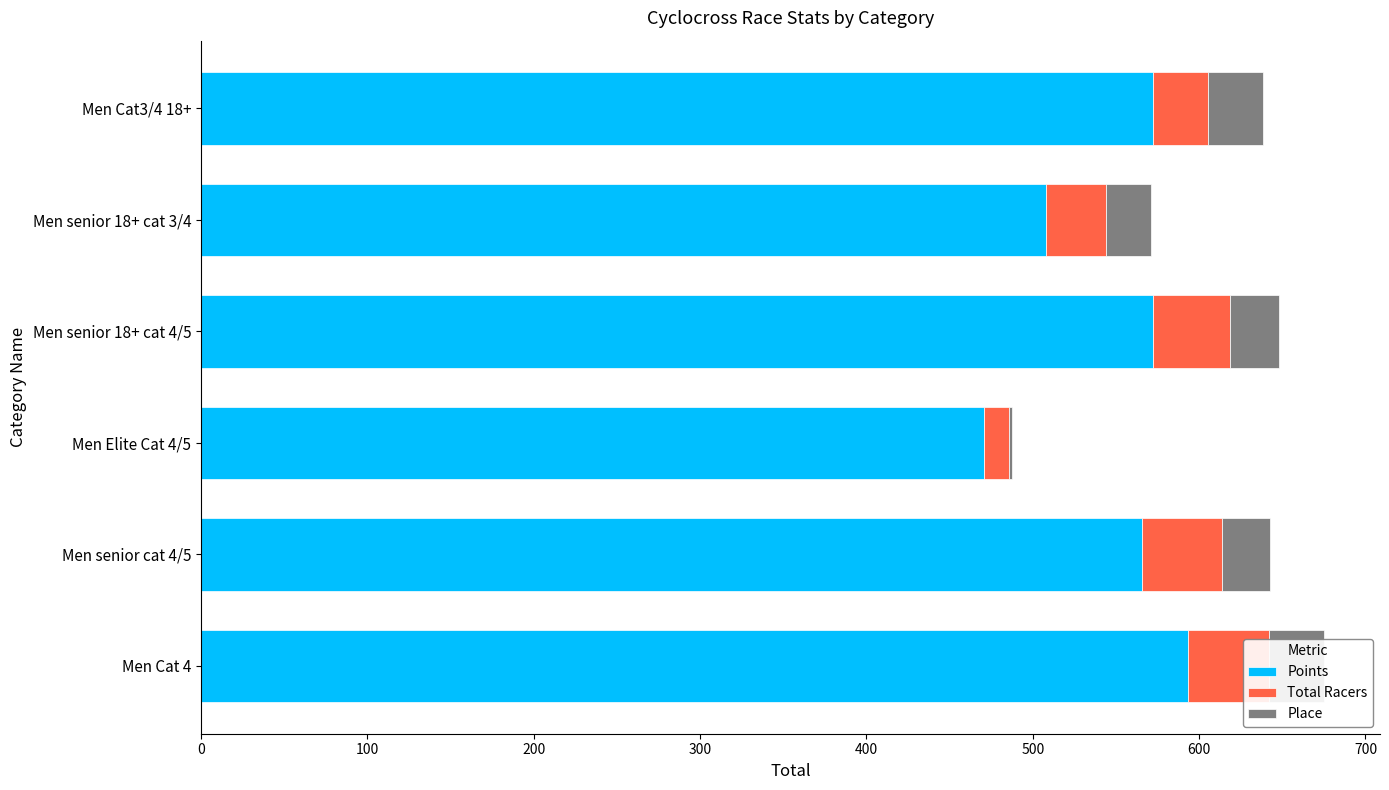

Which series has the largest total across all categories?

Points